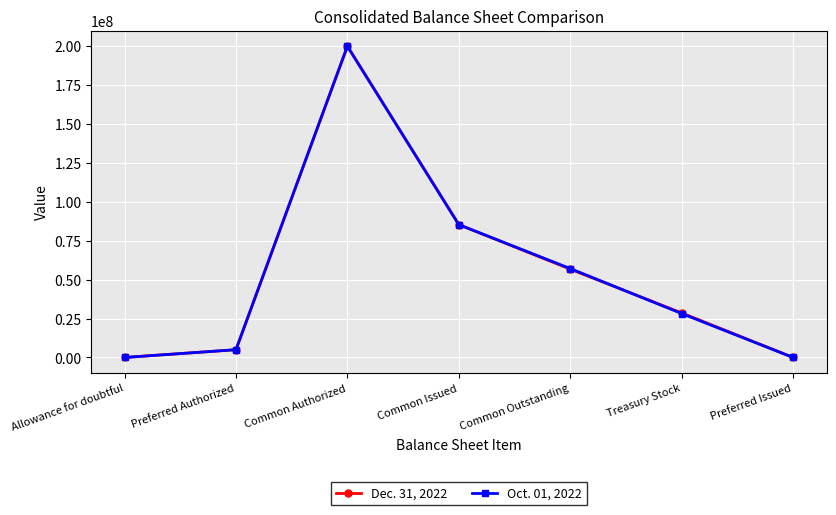

Reading left to right, transcribe all the data shown in this chart.

Dec. 31, 2022: 0	5000000	200000000	85364000	56747000	28617000	0
Oct. 01, 2022: 0	5000000	200000000	85364000	57128000	28237000	0